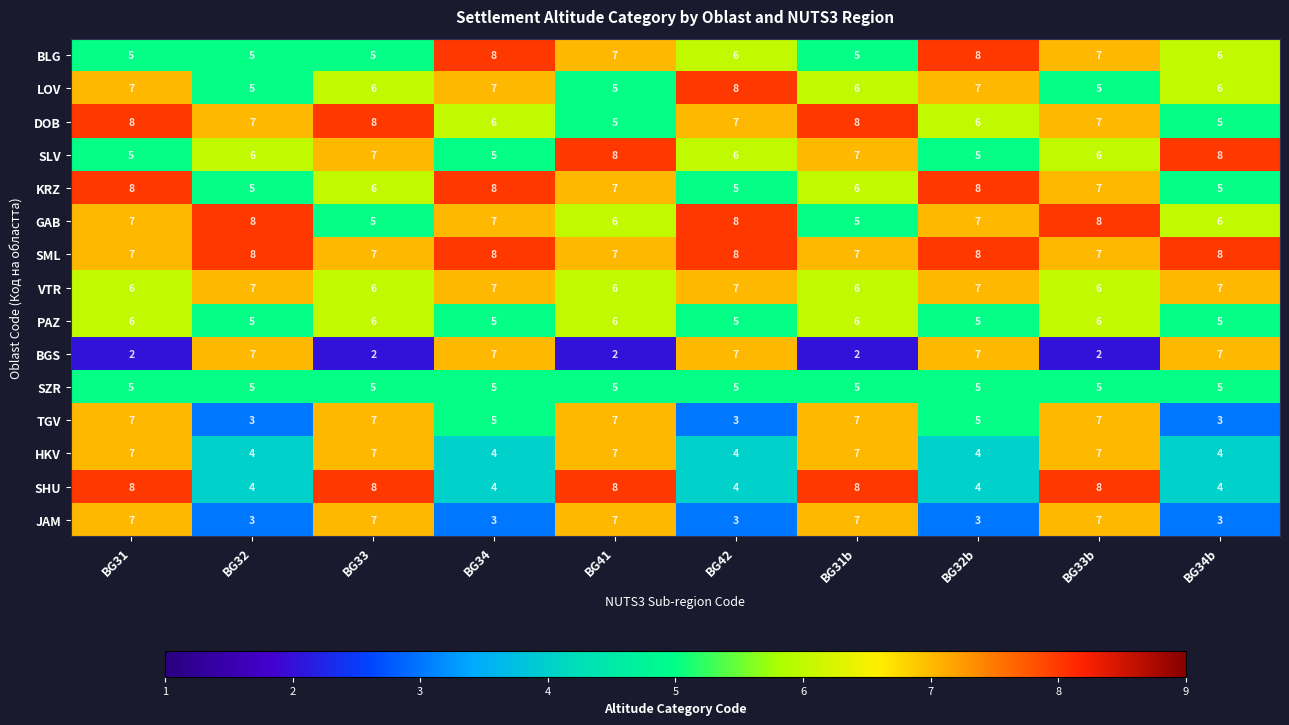

True or false: JAM has a value of 7 at BG31.

True